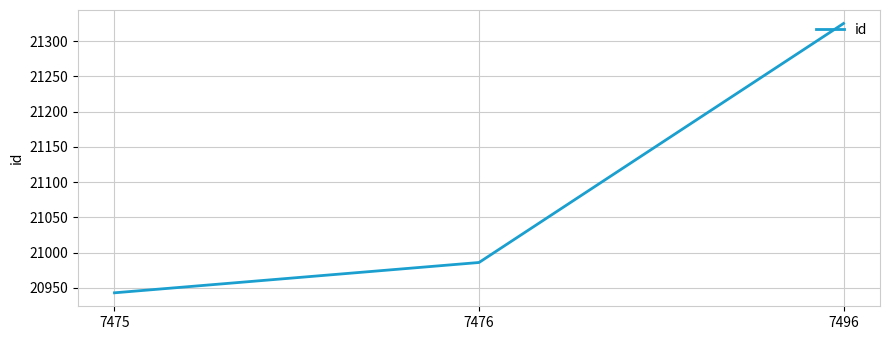

True or false: the data shows 13652 at 7476.

False